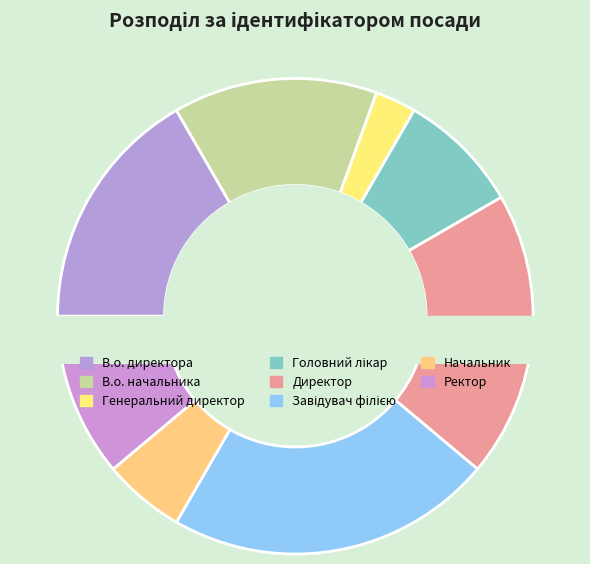

What is the smallest slice in the pie chart?

Генеральний директор